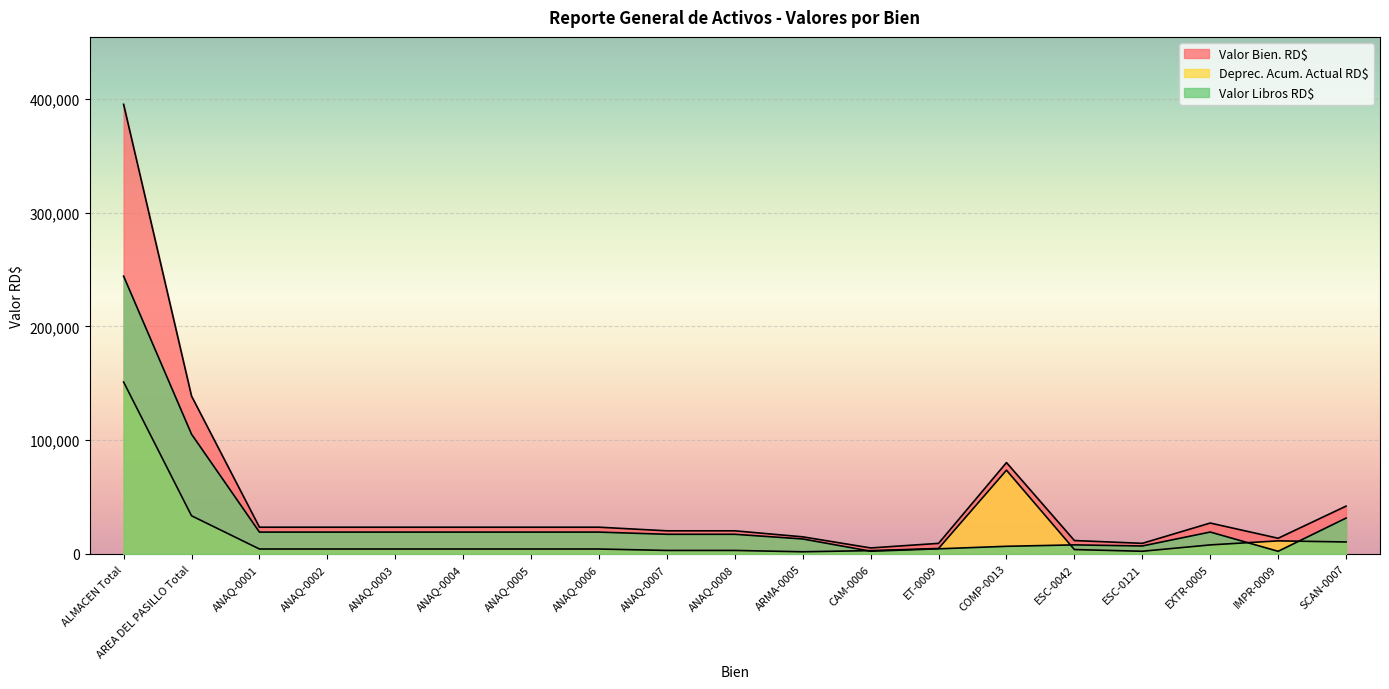

What is the sum of the Deprec. Acum. Actual RD$ values at ANAQ-0007 and ANAQ-0006?

7349.2